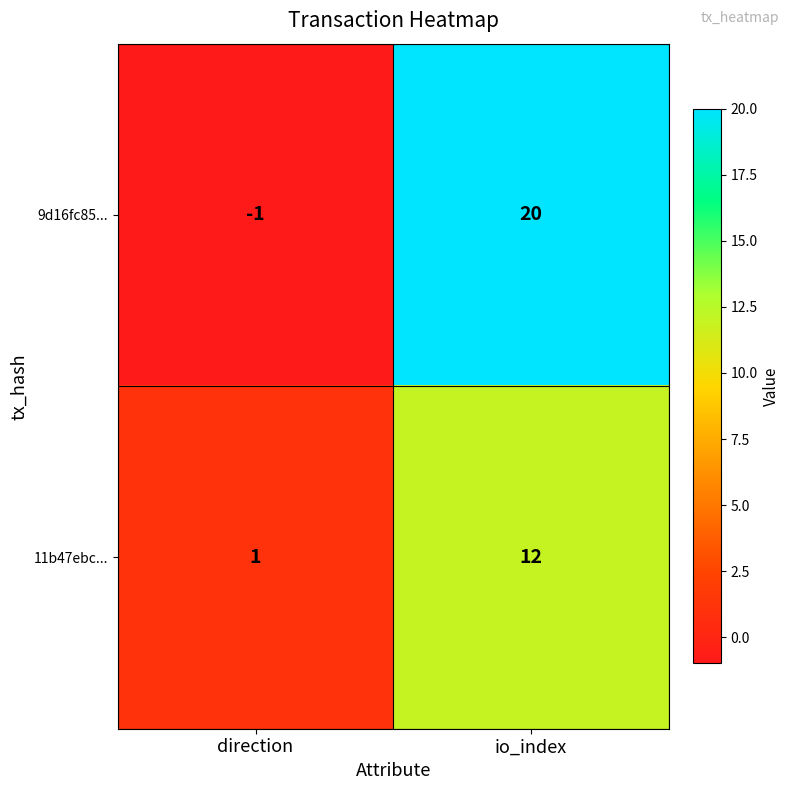

The value of 11b47ebc... at direction is 0. True or false?

False